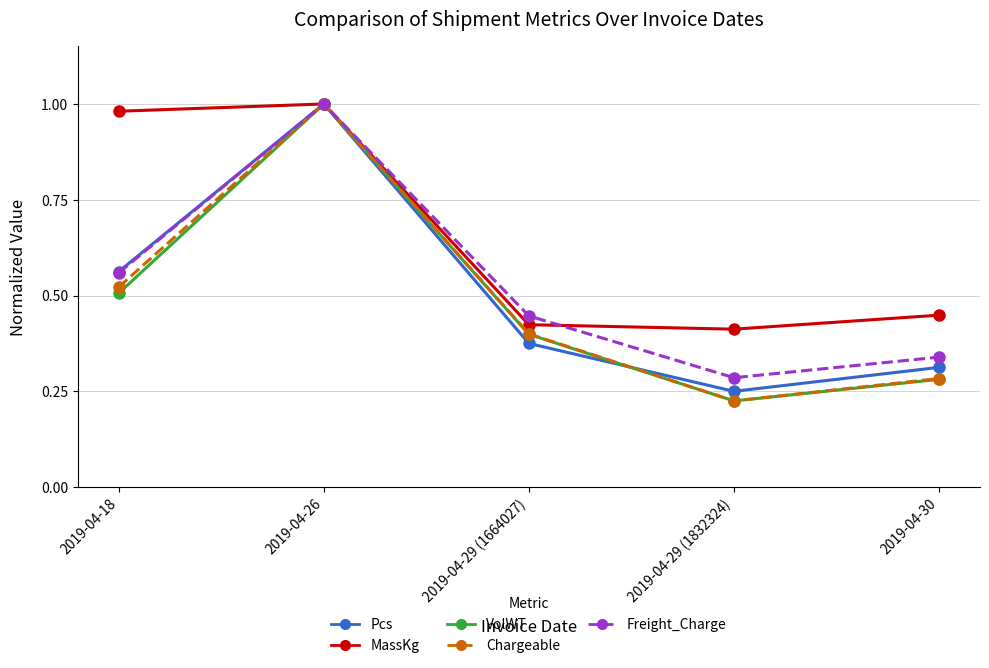

Between 2019-04-26 and 2019-04-30, which series saw the biggest shift?

VolWT